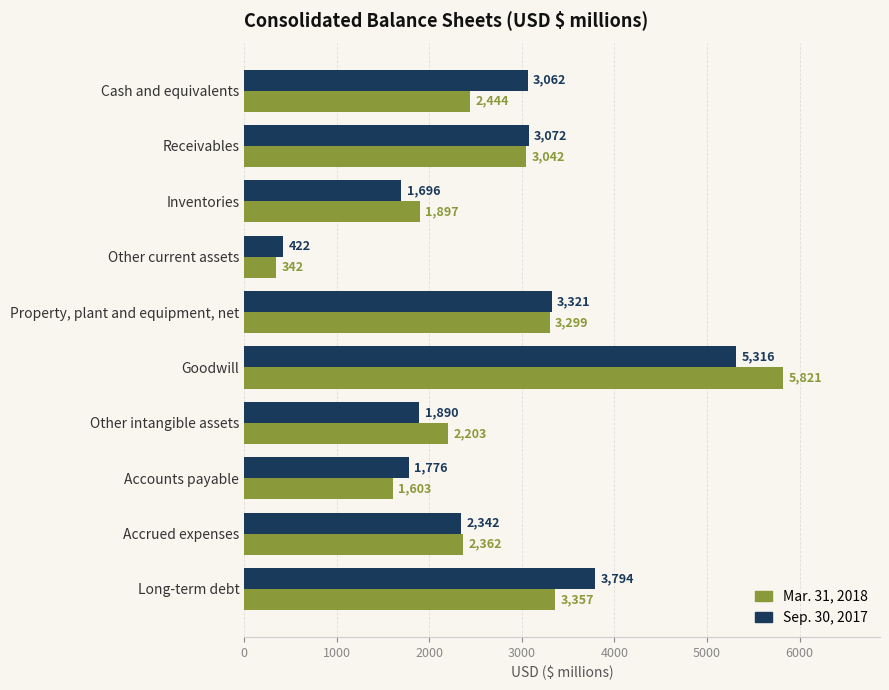

Which category has the highest value in the Mar. 31, 2018 series?

Goodwill